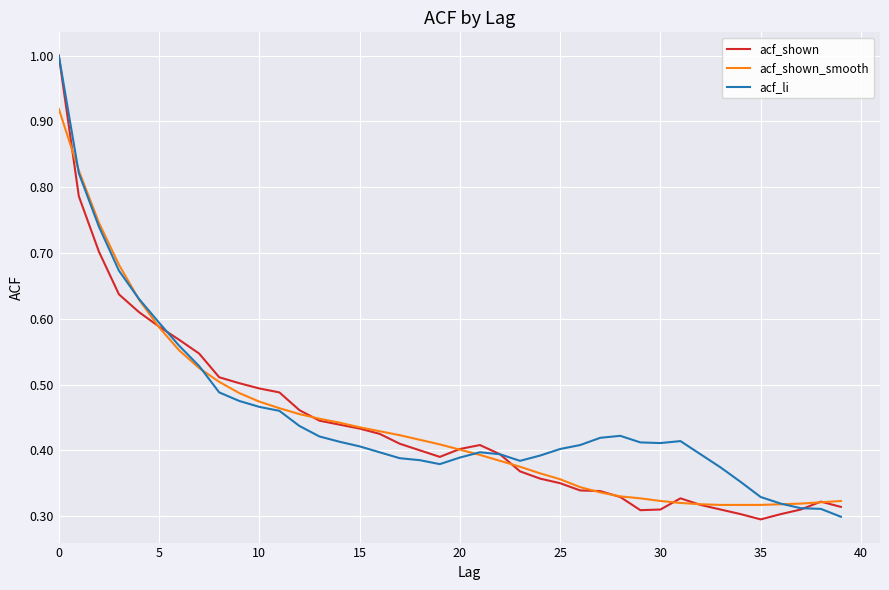

What is the maximum value shown in the chart?

1.0